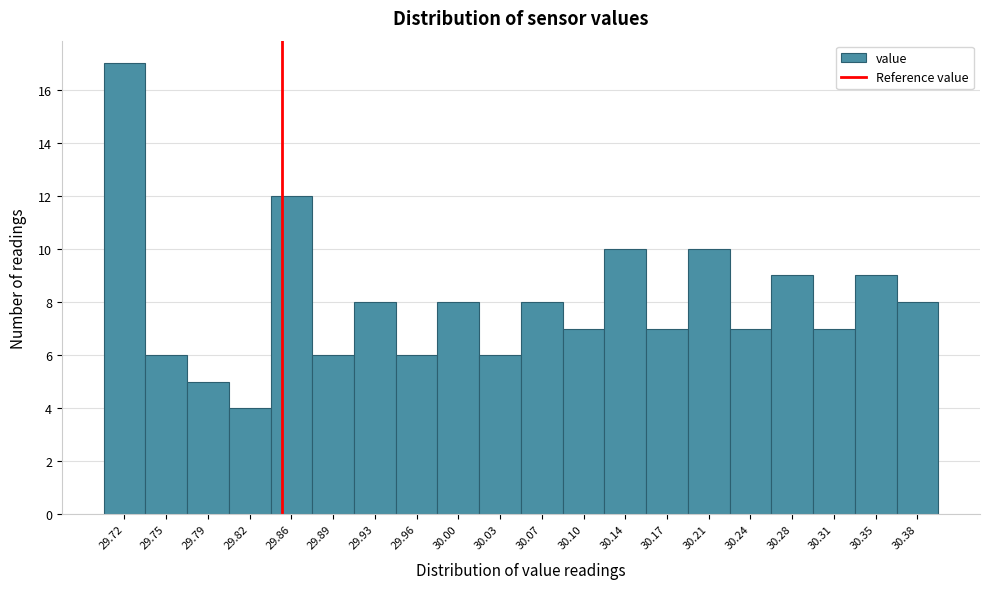

Which range on the x-axis has the tallest bar?

29.700 to 29.735